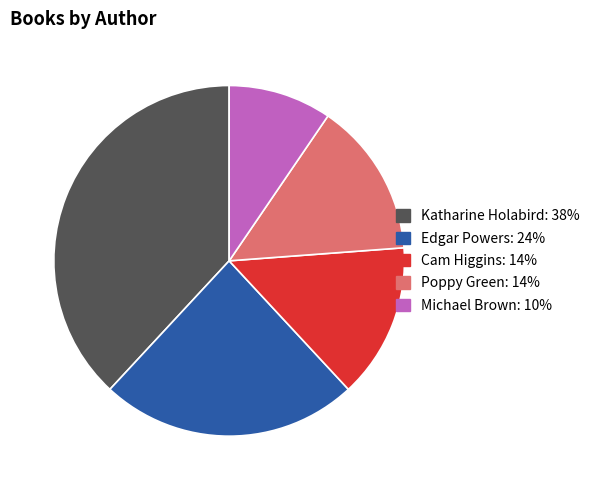

Is there a majority slice in this chart?

No